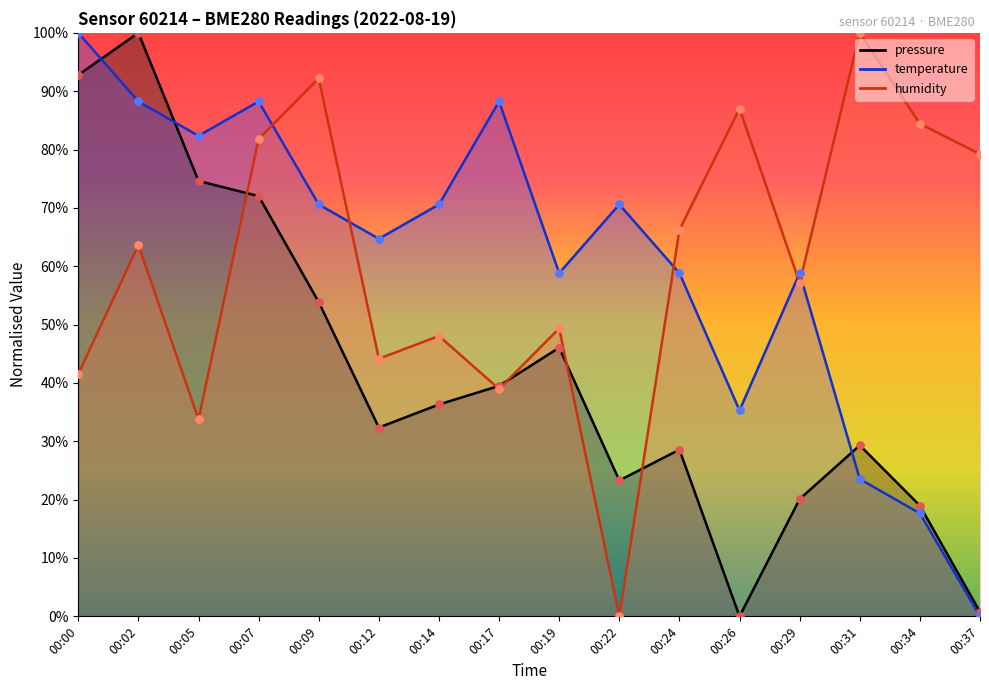

At how many categories does at least one series exceed 94?

3